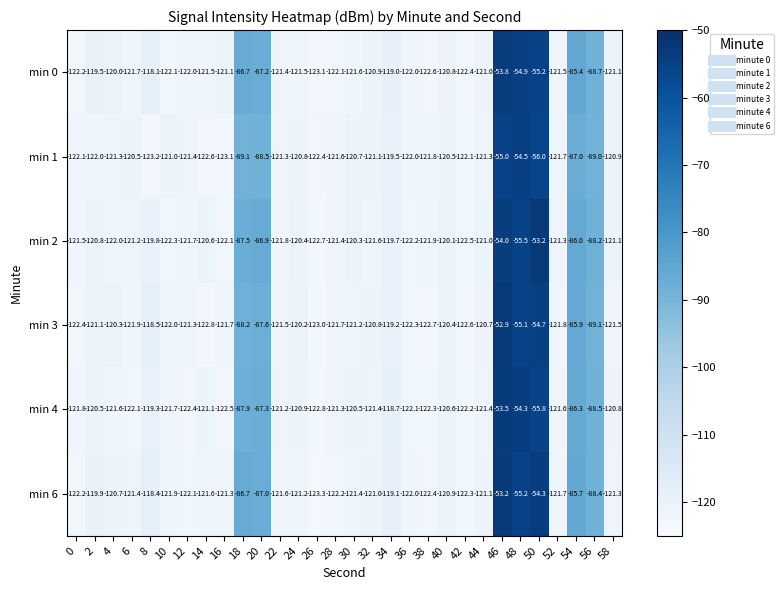

Which series changed the most between 38 and 46?

min 3